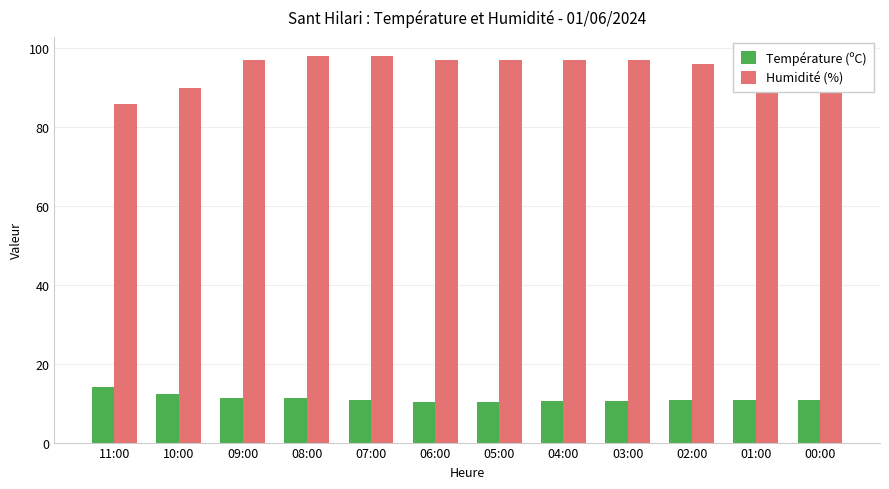

Which series has the largest total across all categories?

Humidité (%)